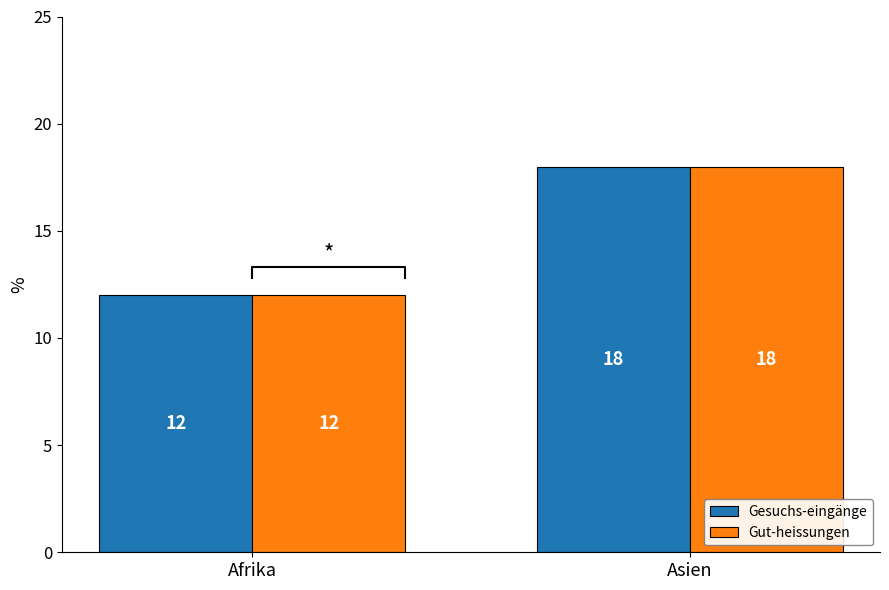

How many groups of bars are there?

2